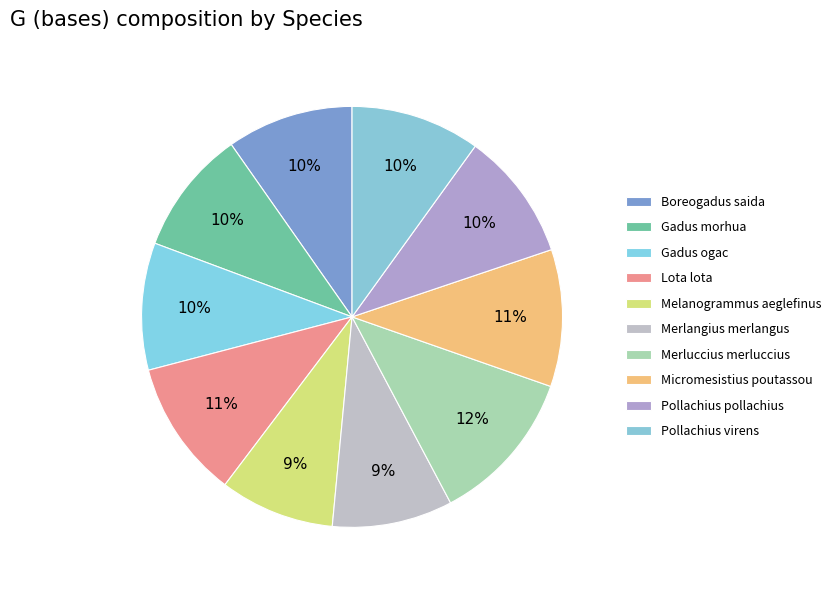

Does Melanogrammus aeglefinus account for over 50% of the chart?

No